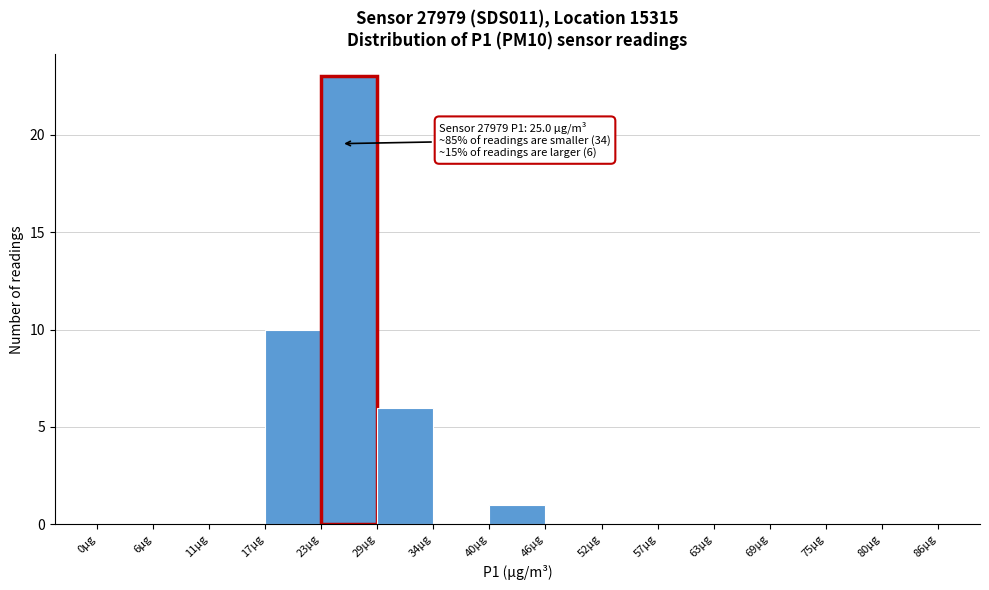

Which range on the x-axis has the tallest bar?

23 to 29